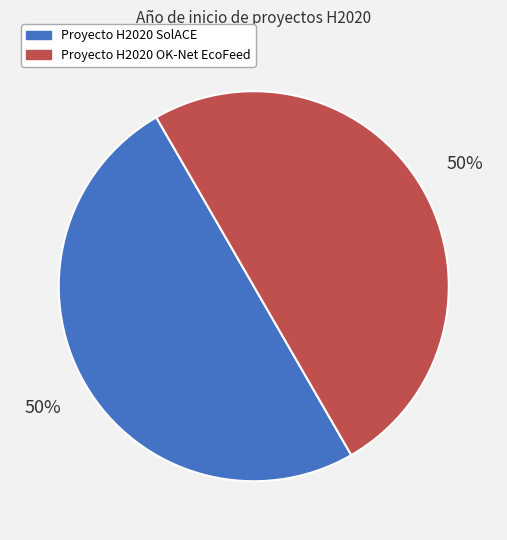

Is it true that Proyecto H2020 OK-Net EcoFeed is 50% of the pie?

True